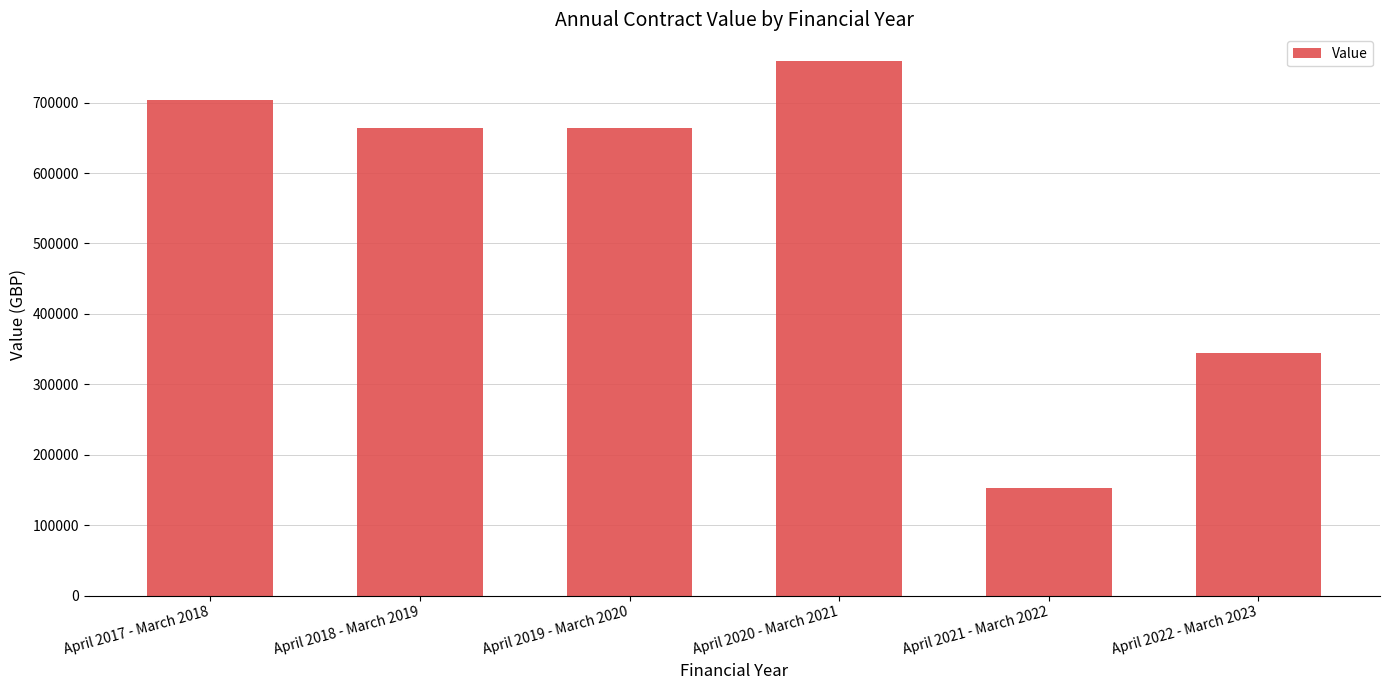

What is the value of the 5th bar from the left?

152512.2